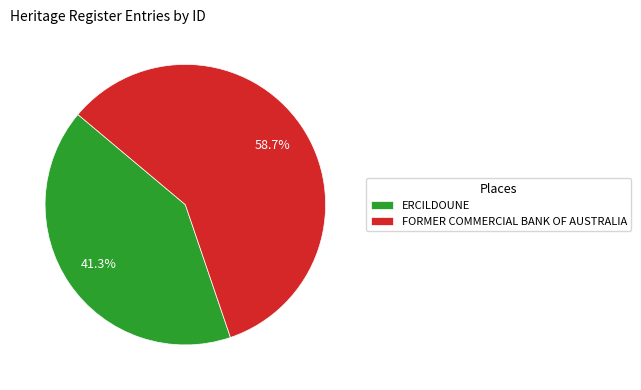

Between ERCILDOUNE and FORMER COMMERCIAL BANK OF AUSTRALIA, which is larger?

FORMER COMMERCIAL BANK OF AUSTRALIA